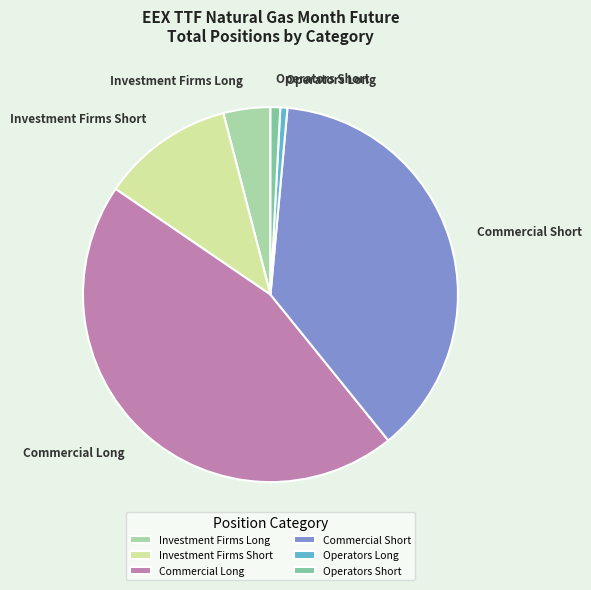

How many segments does this pie chart have?

6